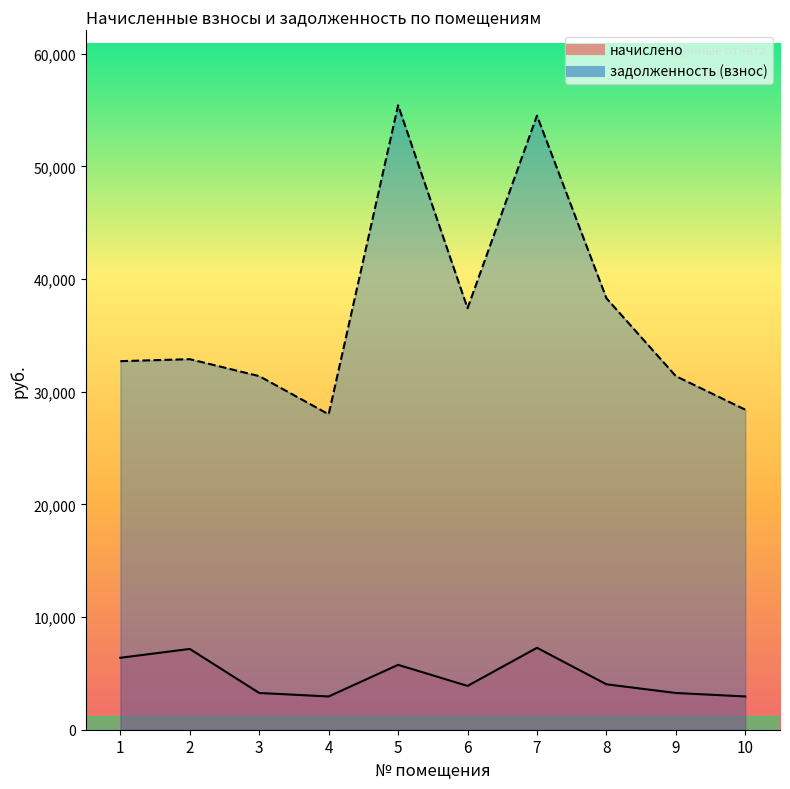

How many interior local valleys does the задолженность (взнос) series have?

2